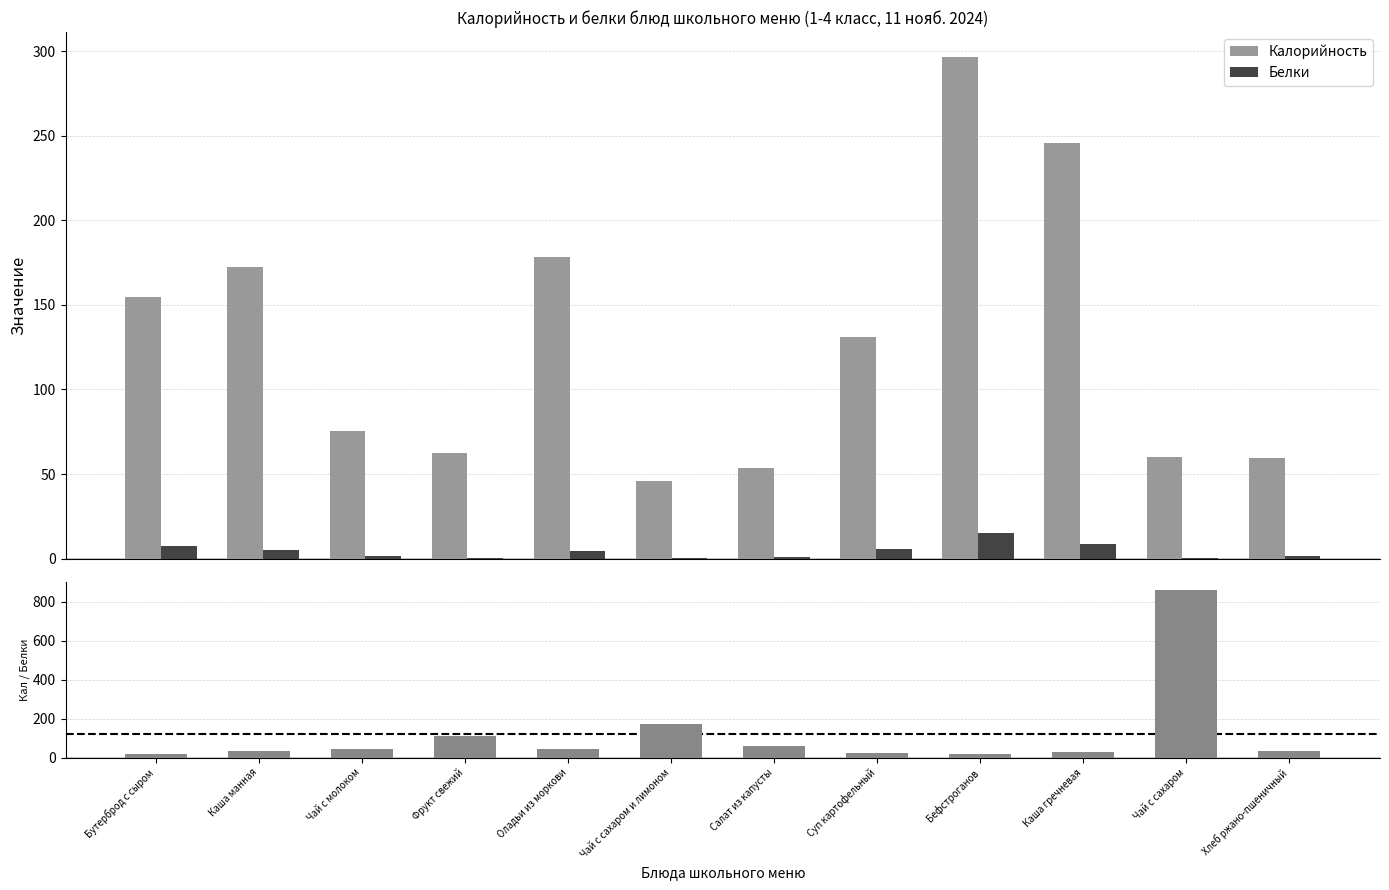

True or false: Белки has a value of 21.5 at Бефстроганов.

False